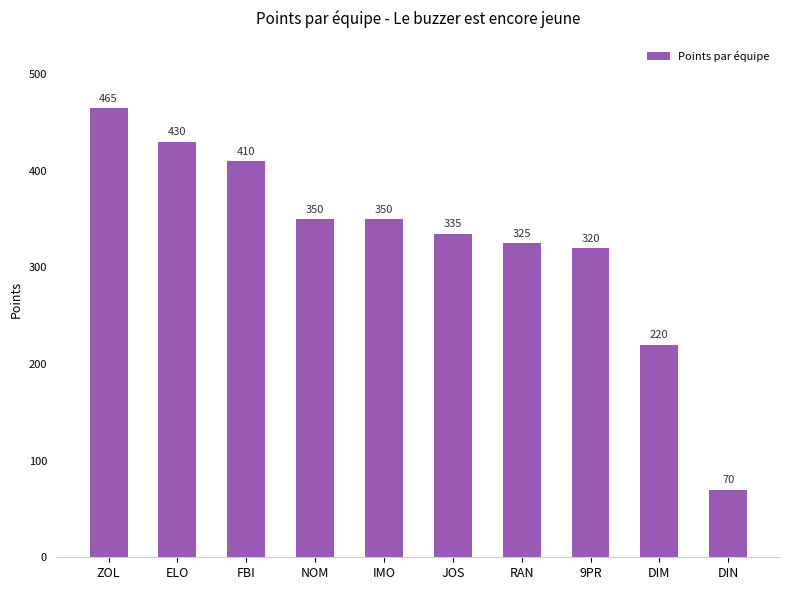

The value at IMO is 350. True or false?

True